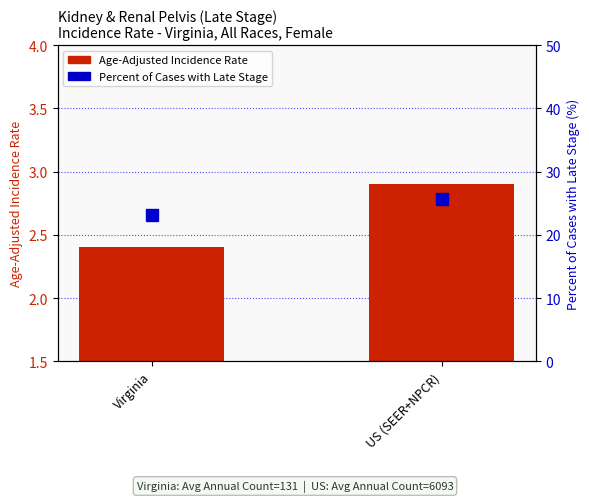

The Age-Adjusted Incidence Rate series shows 5.2 at US (SEER+NPCR). True or false?

False